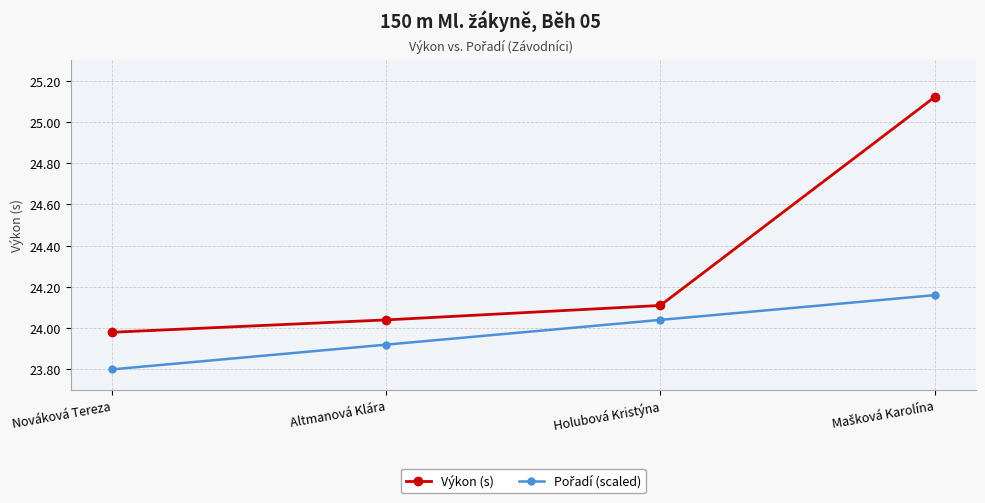

What is the average value of the Výkon (s) series?

24.3